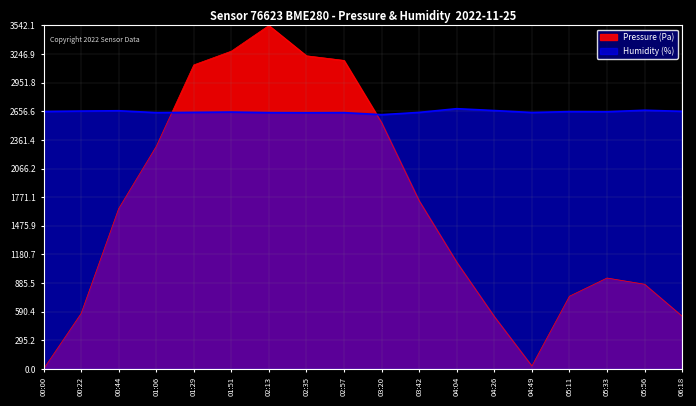

How many values in the Pressure (Pa) series are below 1653?

9